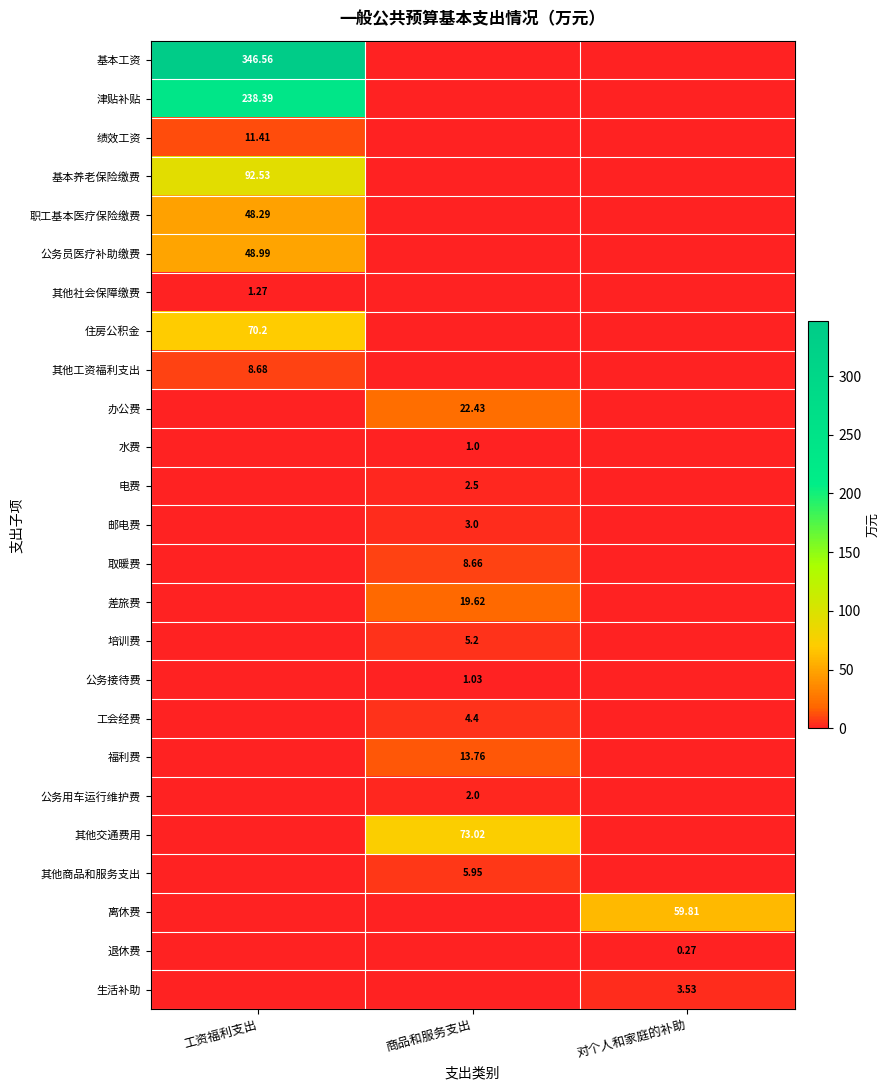

Which series has the largest range (max minus min)?

基本工资